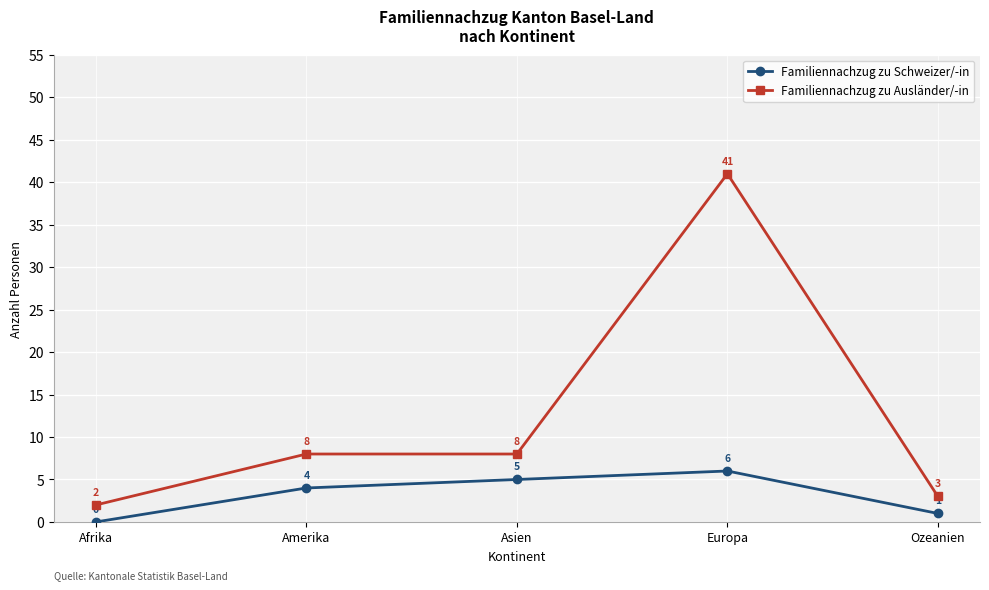

At which label is Familiennachzug zu Schweizer/-in closest to 3?

Amerika